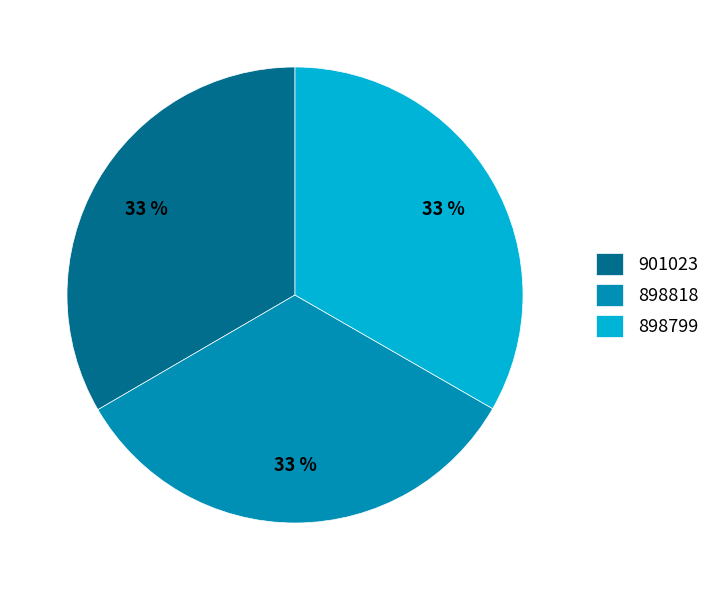

What percentage is the 898818 slice, to the nearest percent?

33%